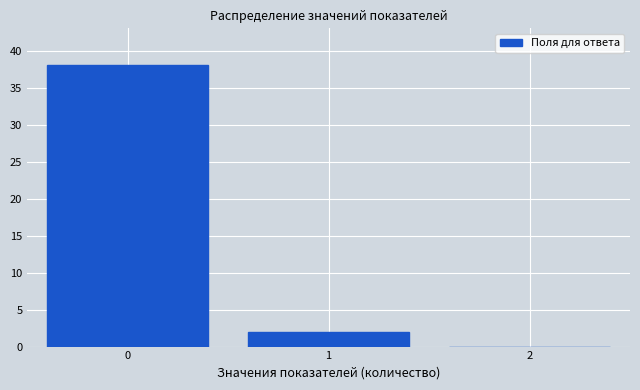

Reading left to right, list all the values displayed in this chart.

0=38	1=2	2=0